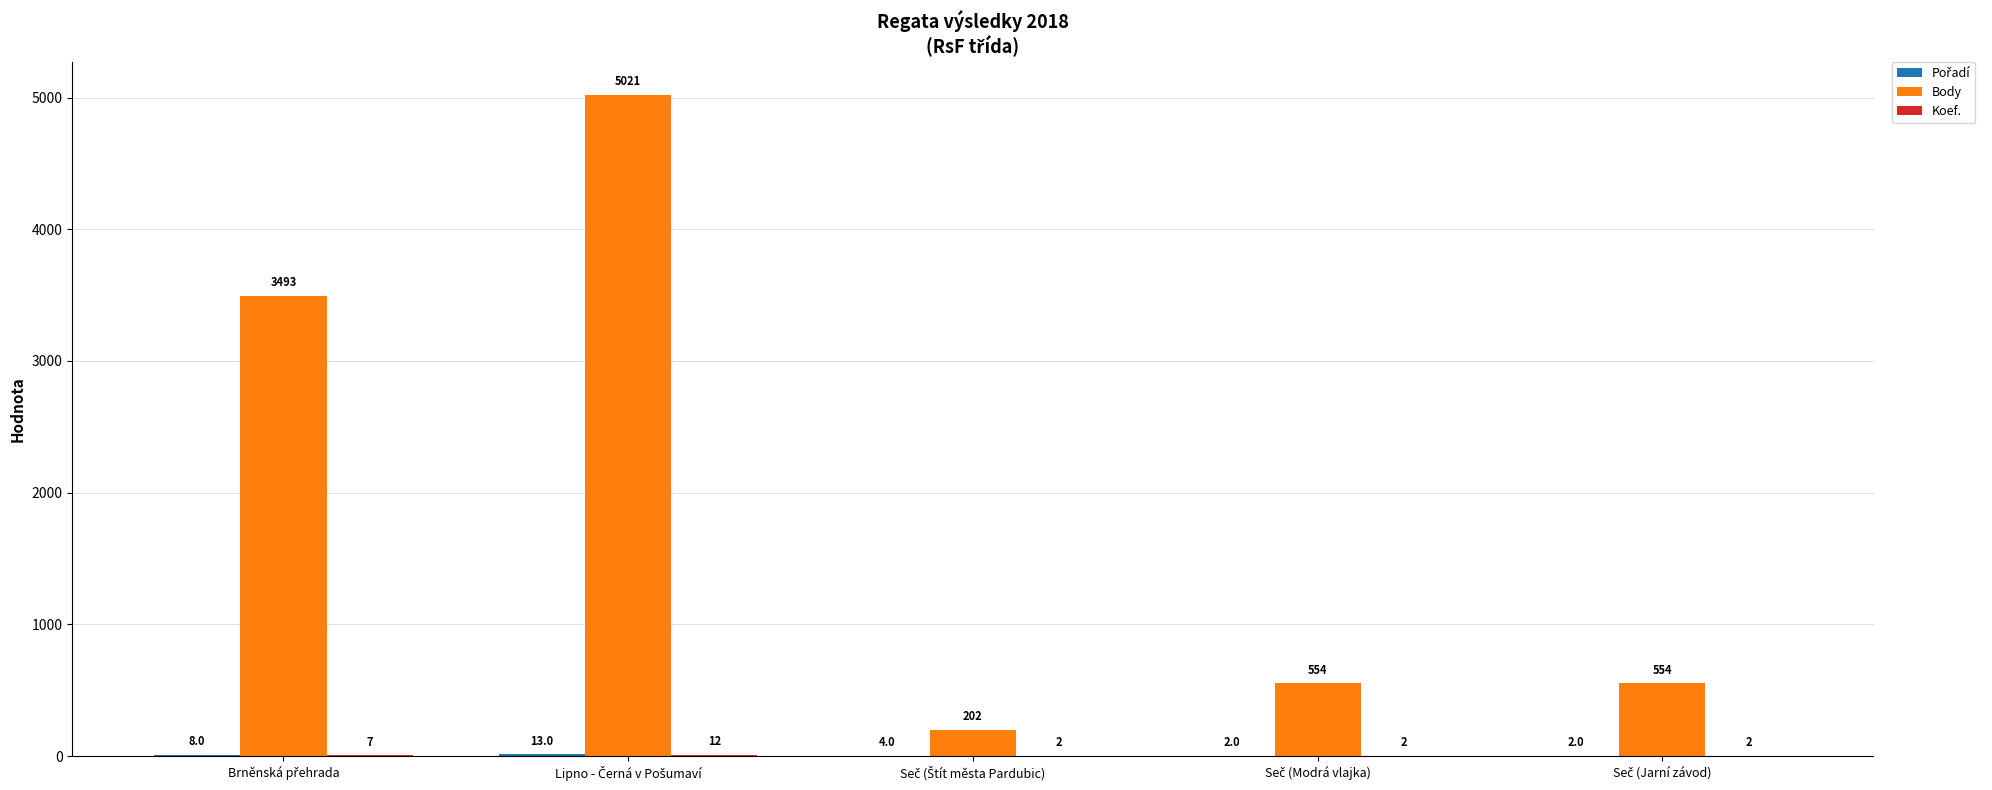

What is the greatest value displayed?

5021